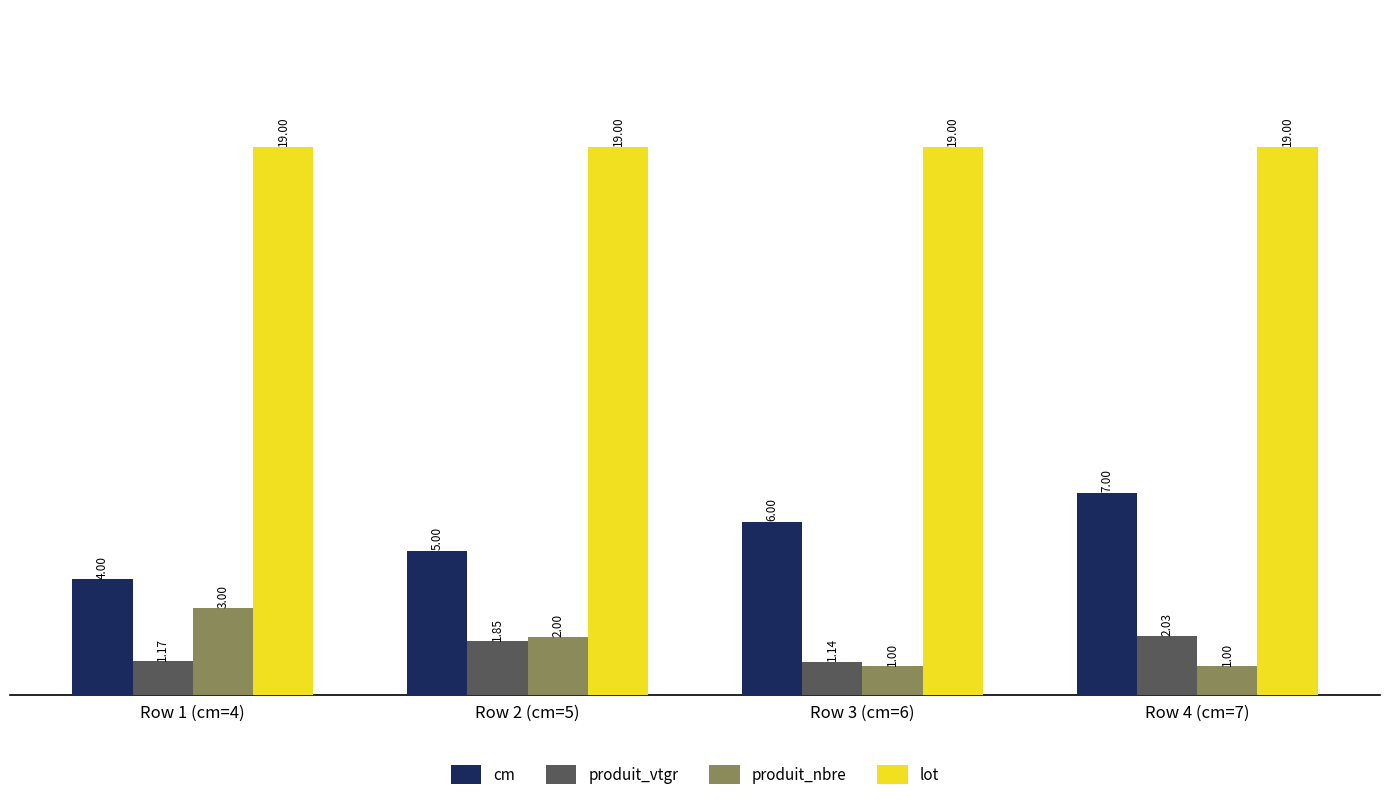

At how many categories does at least one series exceed 18?

4